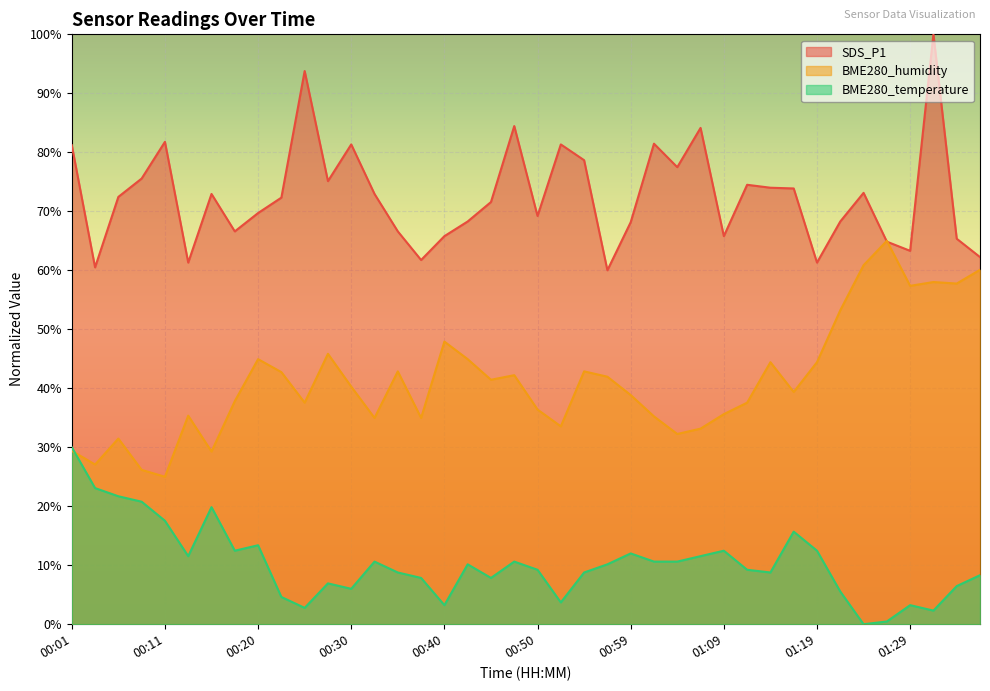

Reading right to left, extract all data points from this chart.

SDS_P1: 62.2	65.3	100.0	63.3	64.9	73.1	68.3	61.3	73.9	74.0	74.5	65.8	84.1	77.5	81.5	68.1	60.0	78.7	81.3	69.2	84.4	71.6	68.3	65.8	61.7	66.6	72.9	81.3	75.1	93.8	72.3	69.7	66.6	72.9	61.3	81.8	75.6	72.4	60.5	81.2
BME280_humidity: 60.1	57.8	58.0	57.4	65.0	60.9	53.2	44.4	39.4	44.4	37.6	35.6	33.2	32.2	35.2	38.9	42.0	42.9	33.5	36.4	42.2	41.4	44.9	47.9	35.0	42.9	35.0	40.3	45.8	37.6	42.7	44.9	37.8	29.3	35.4	25.0	26.2	31.5	27.1	29.4
BME280_temperature: 8.3	6.5	2.3	3.2	0.5	0.0	5.5	12.5	15.7	8.8	9.2	12.5	11.5	10.6	10.6	12.0	10.2	8.8	3.7	9.2	10.6	7.8	10.2	3.2	7.8	8.8	10.6	6.0	6.9	2.8	4.6	13.4	12.5	19.8	11.5	17.5	20.8	21.7	23.1	30.0